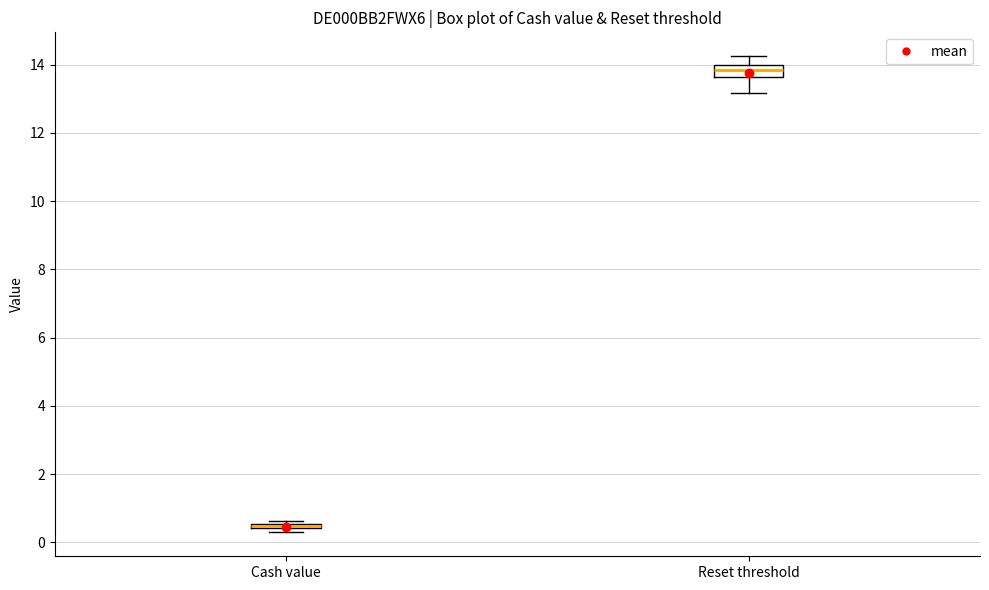

Which box is the tallest, from its lower edge to its upper edge?

Reset threshold